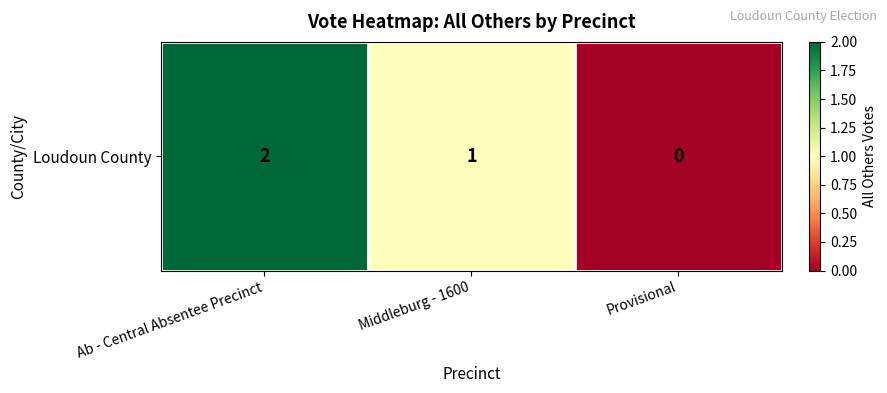

Which label corresponds to the smallest value in the chart?

Provisional